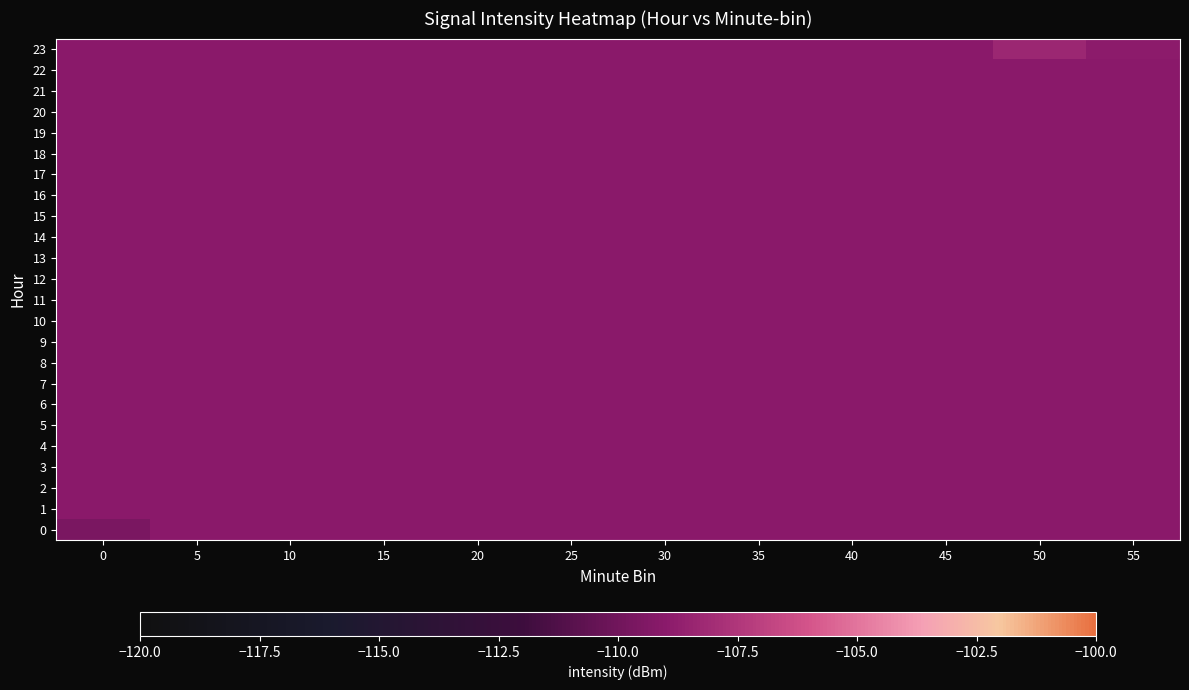

How many series are shown in this chart?

24